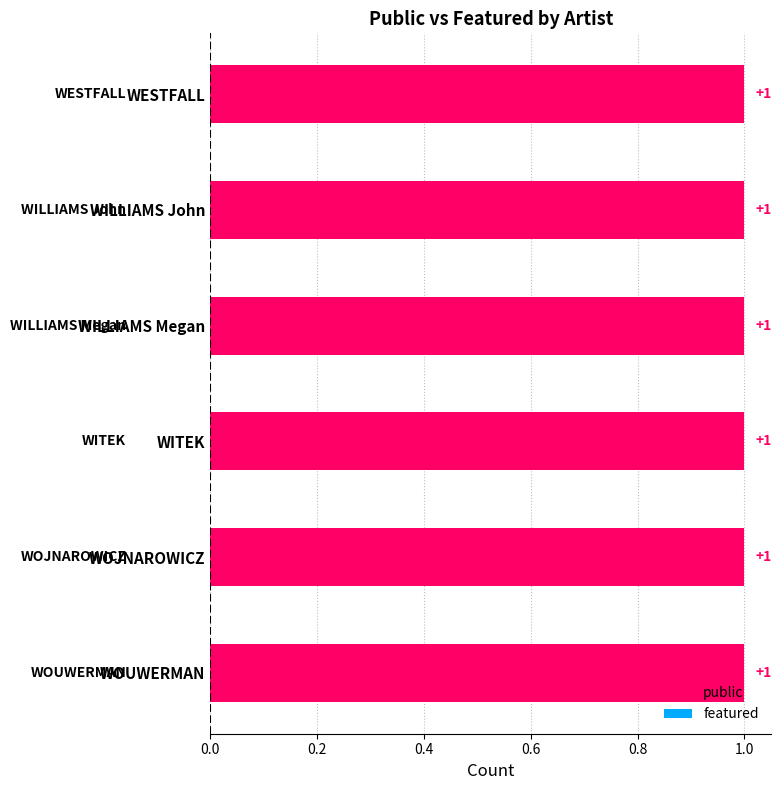

What value does the public series have at WILLIAMS John?

1